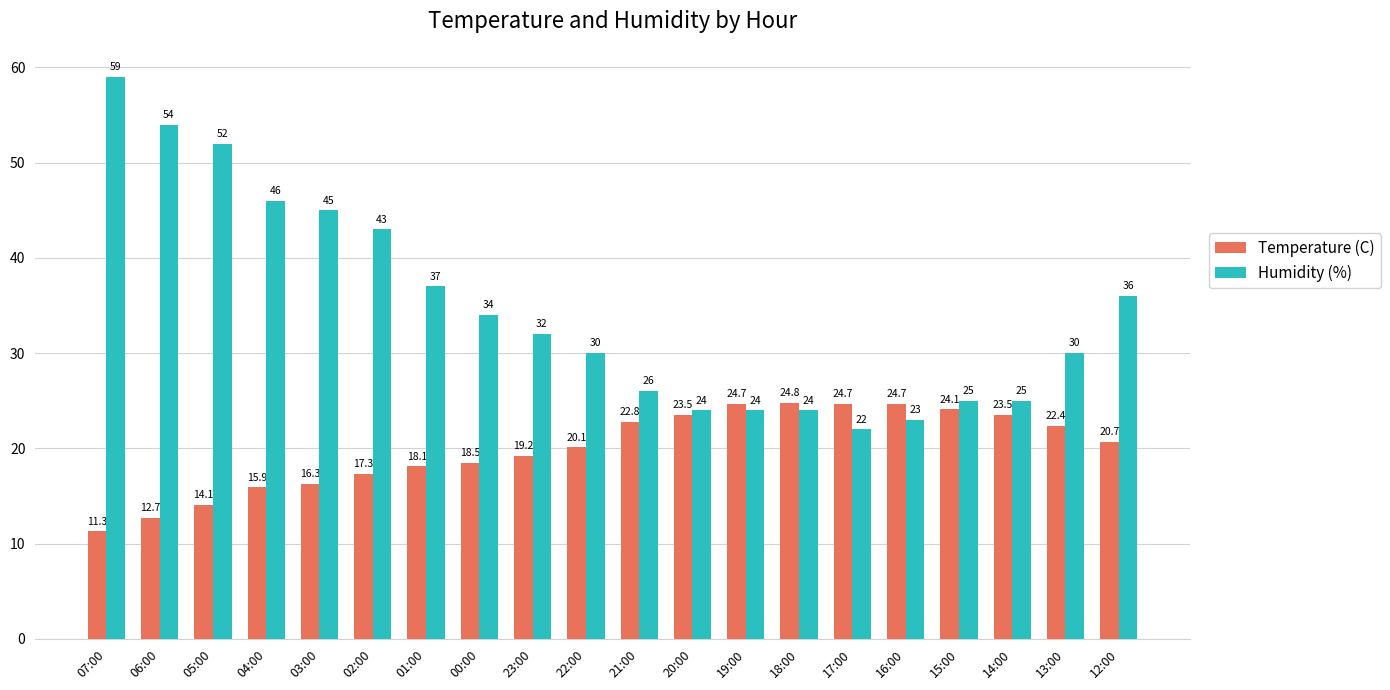

What is the highest value of the Humidity (%) series?

59.0